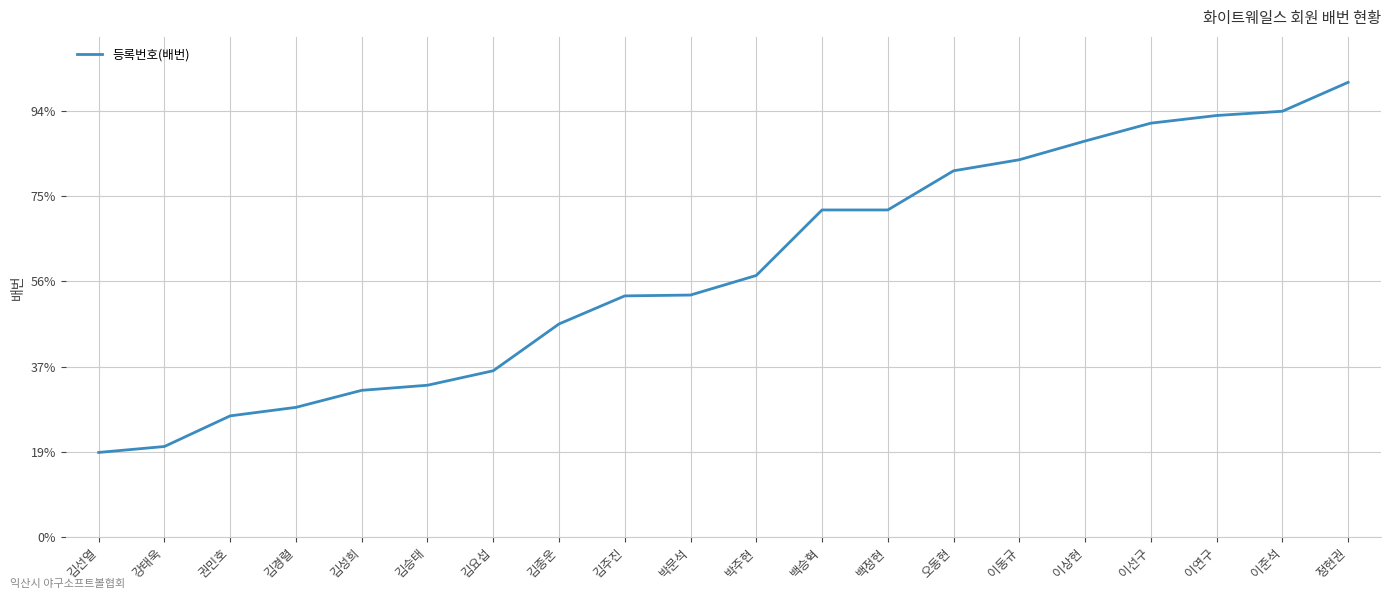

Is this an area chart (filled region under the line)?

No